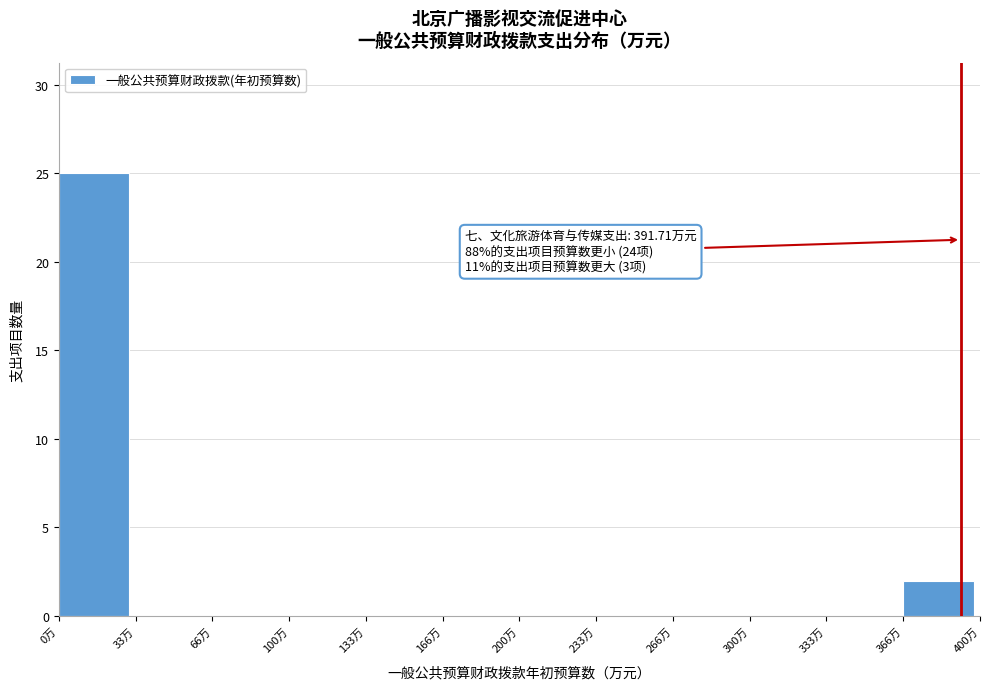

Over which range of the x-axis is the bar tallest?

0 to 35